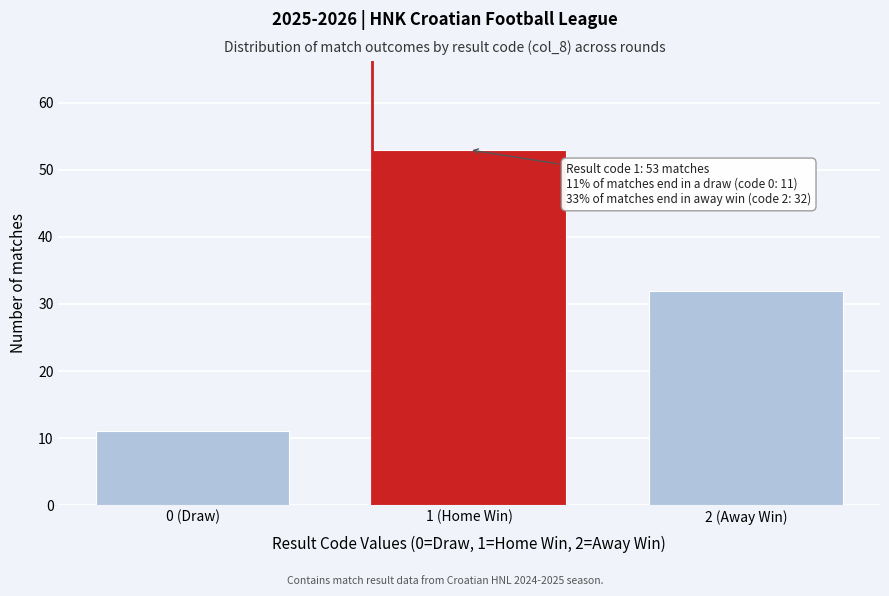

Reading right to left, list all the values displayed in this chart.

2 (Away Win)=32	1 (Home Win)=53	0 (Draw)=11